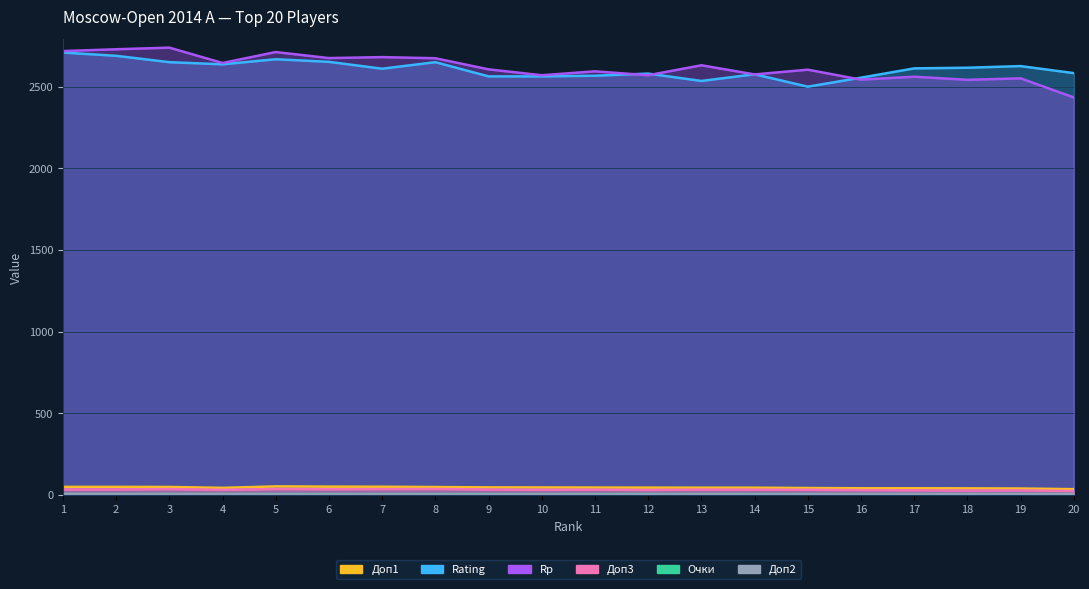

The Очки series shows 10.8 at 9. True or false?

False